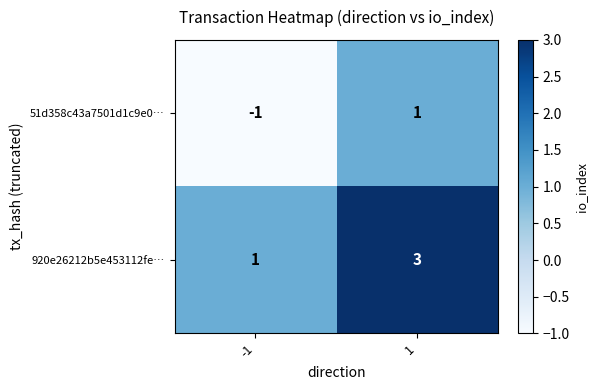

What is the maximum value shown in the chart?

3